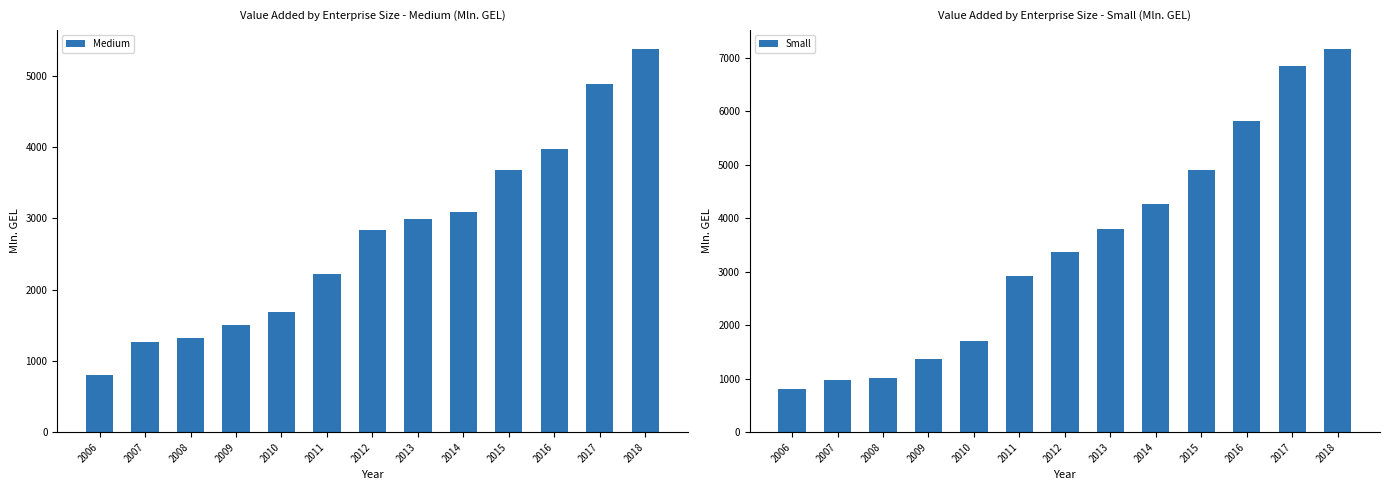

Is the value of Small at 2008 greater than the value of Medium at 2011?

No